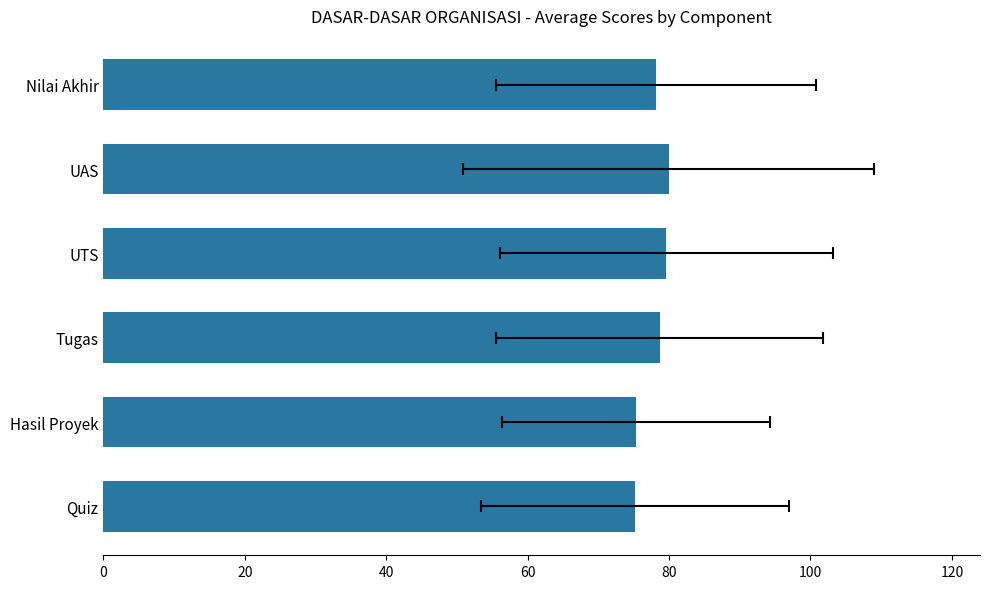

Read the value at Nilai Akhir.

78.2